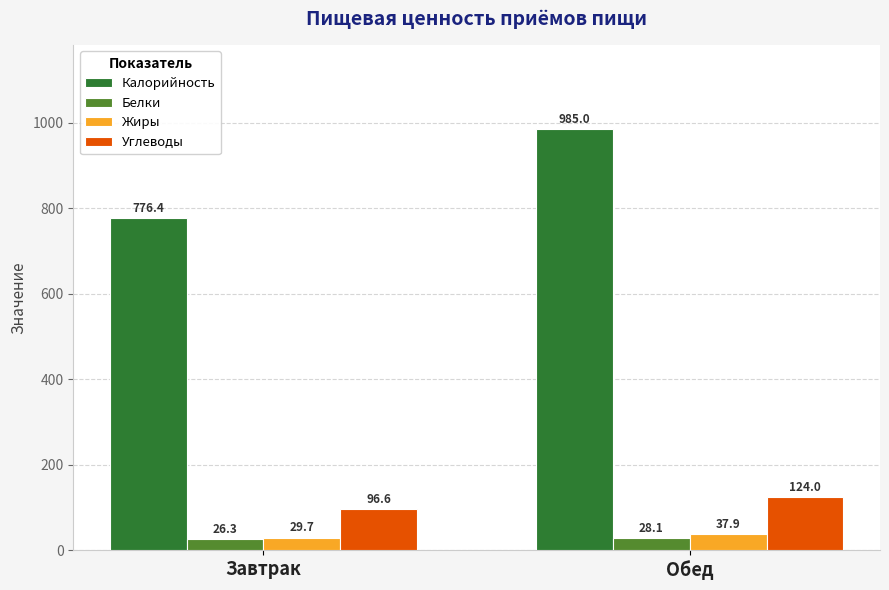

Reading right to left, extract all data points from this chart.

Калорийность: Обед=985.0	Завтрак=776.4
Белки: Обед=28.1	Завтрак=26.3
Жиры: Обед=37.9	Завтрак=29.7
Углеводы: Обед=124.0	Завтрак=96.6